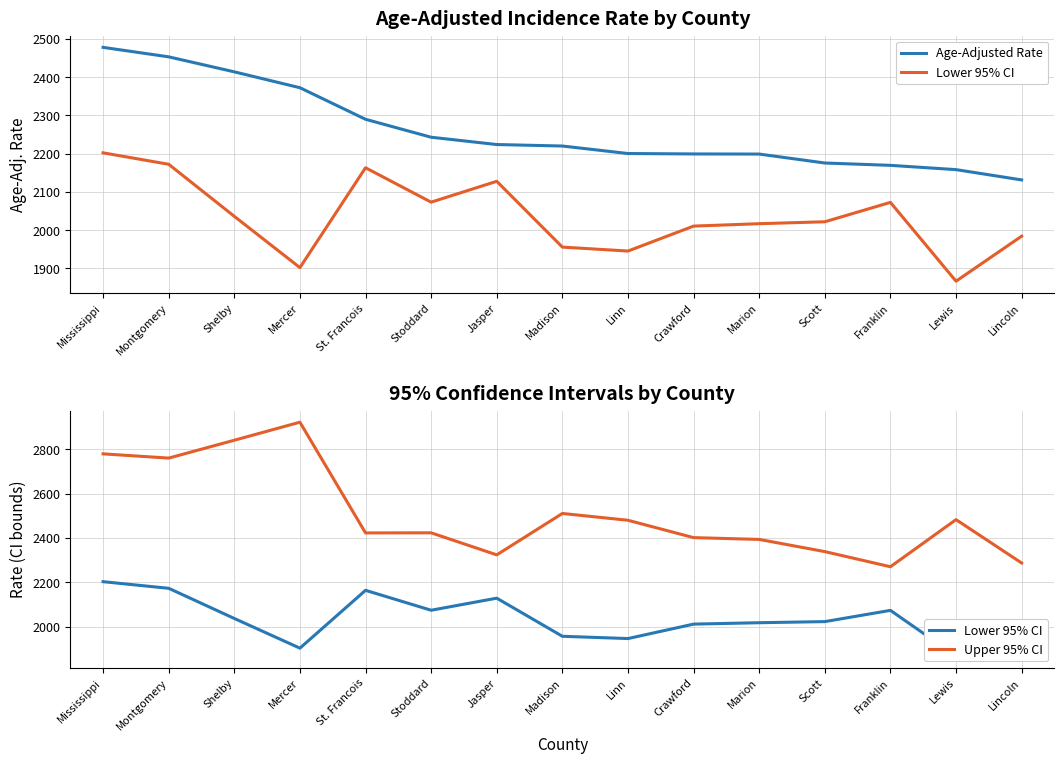

Rank the series by their maximum value, from lowest to highest.

Lower 95% CI, Age-Adjusted Rate, Upper 95% CI